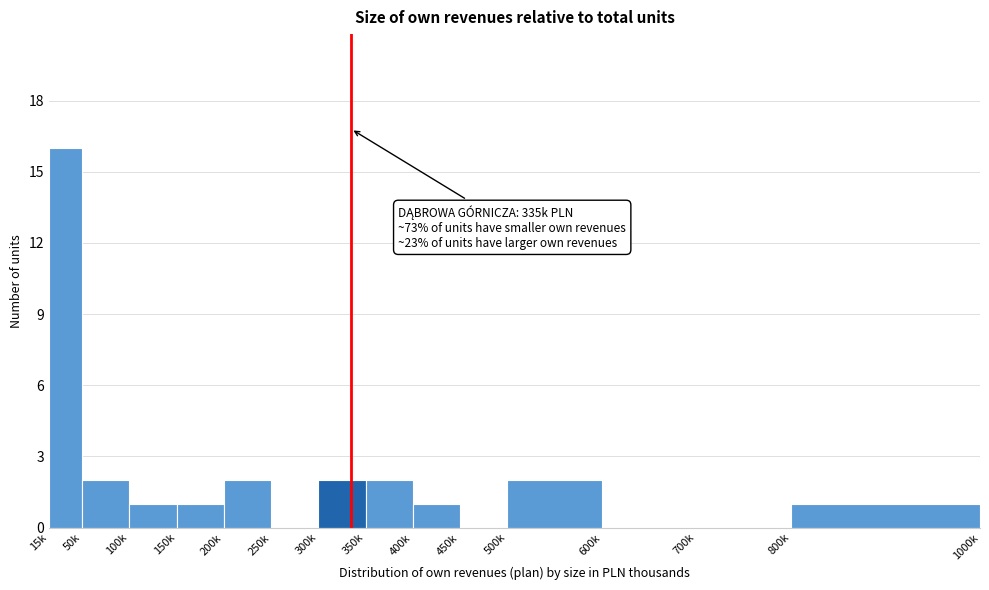

Reading left to right, list all the values displayed in this chart.

15k=16	50k=2	100k=1	150k=1	200k=2	250k=0	300k=2	350k=2	400k=1	450k=0	500k=2	600k=0	700k=0	800k=1